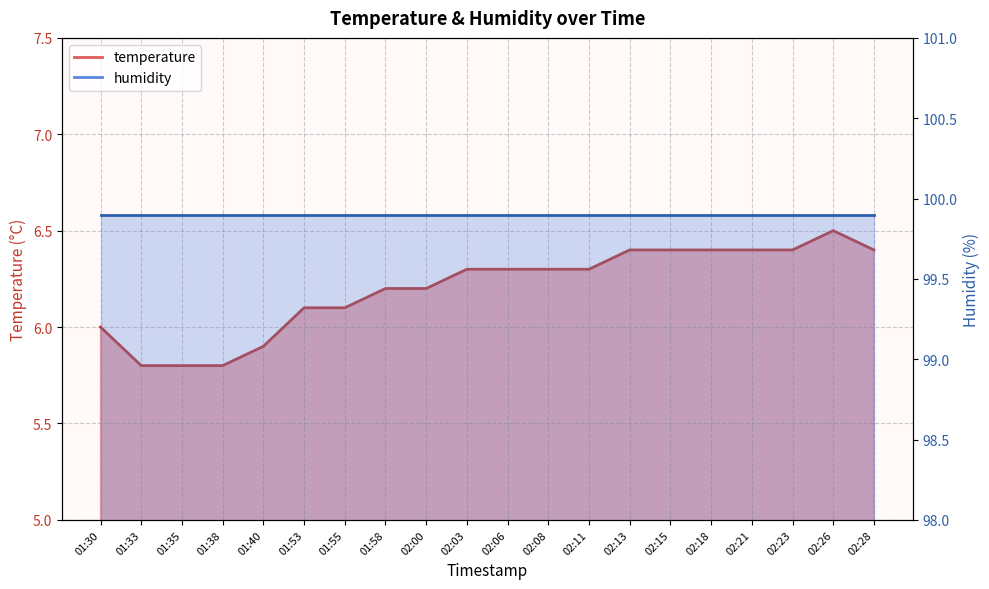

True or false: the data shows 3.8 at 02:00.

False